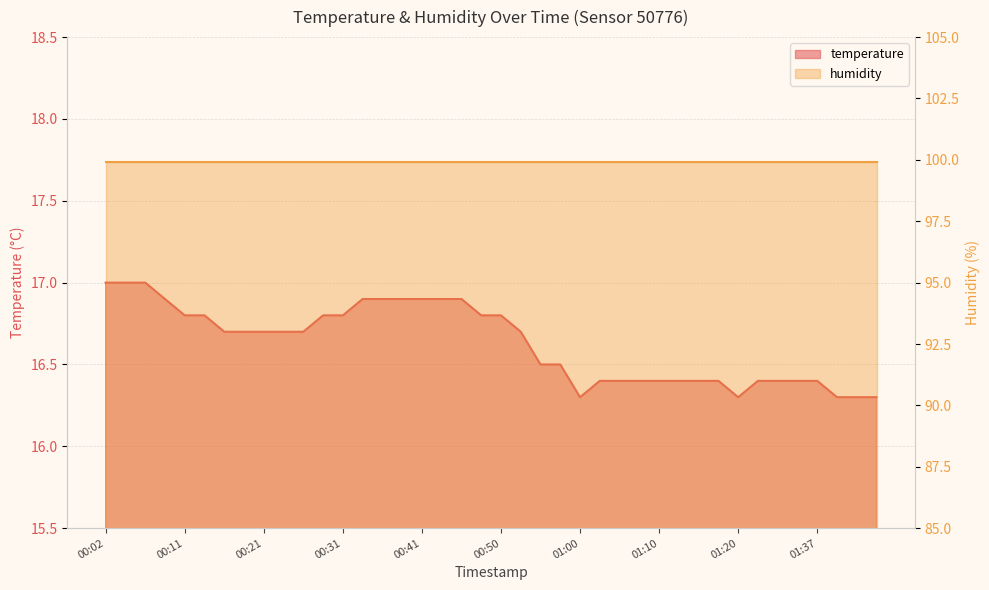

How many points are lower than both their immediate neighbors (excluding endpoints)?

2